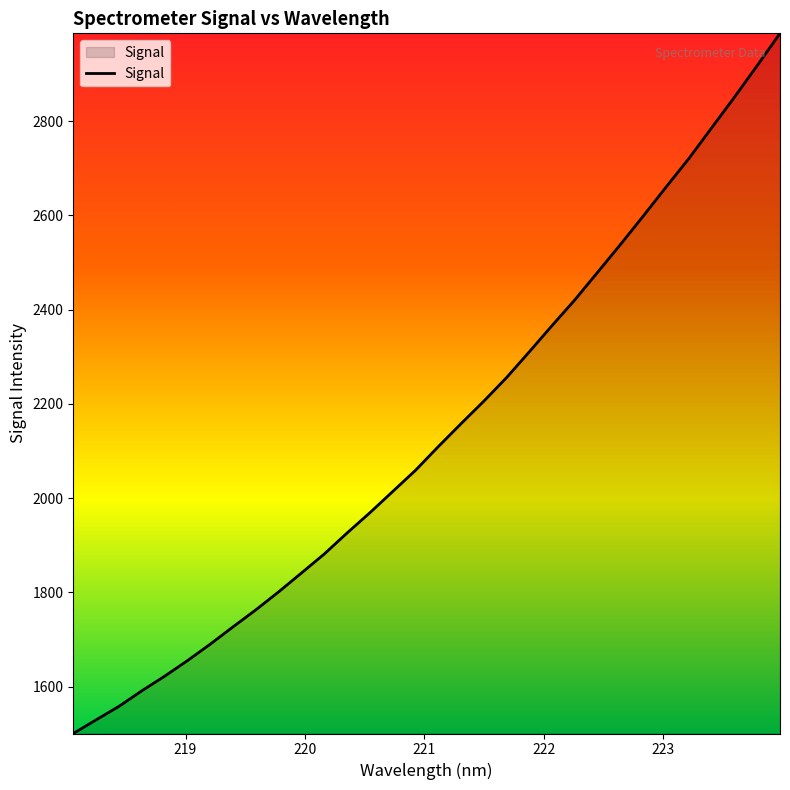

What is the difference between the maximum and minimum values?

1486.1